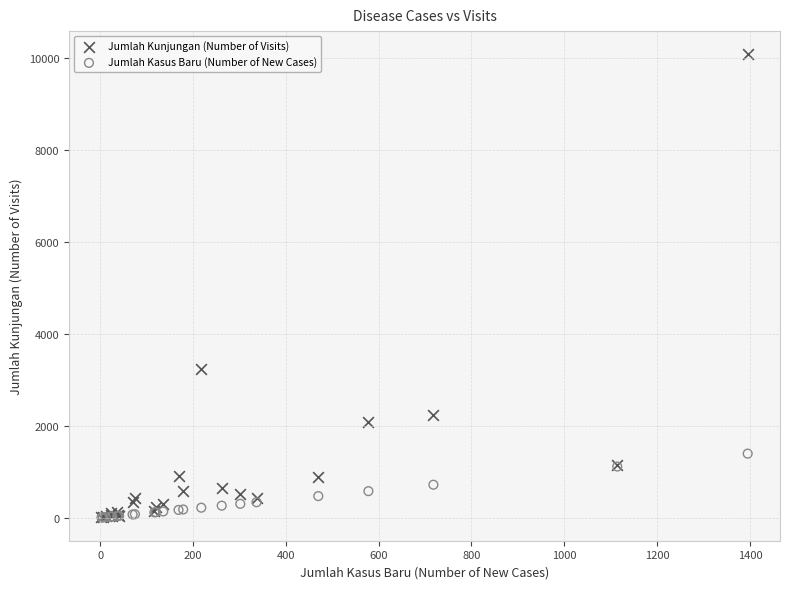

What are all the series names shown in the legend?

Jumlah Kunjungan (Number of Visits), Jumlah Kasus Baru (Number of New Cases)